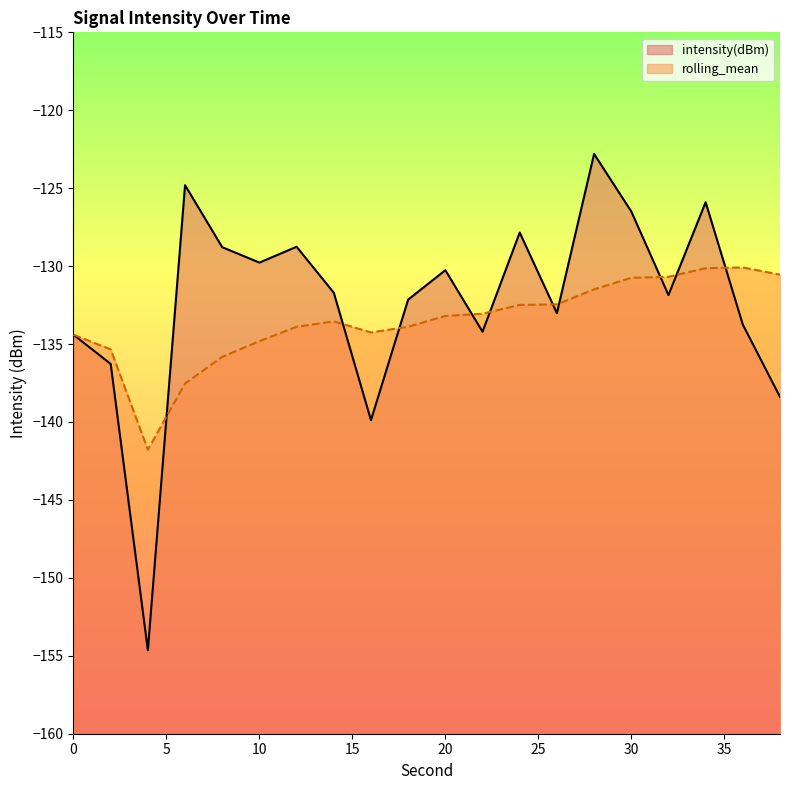

At which label does rolling_mean first exceed -133?

24